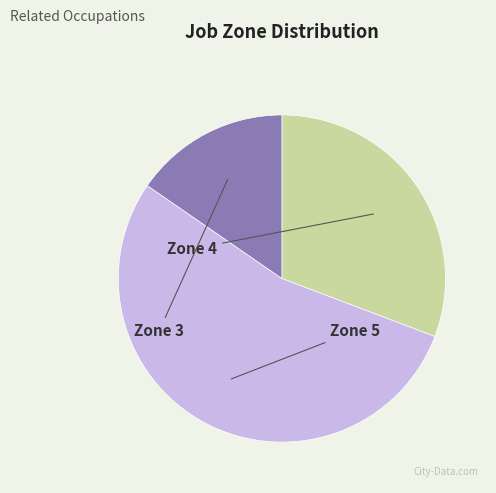

How many segments does this pie chart have?

3